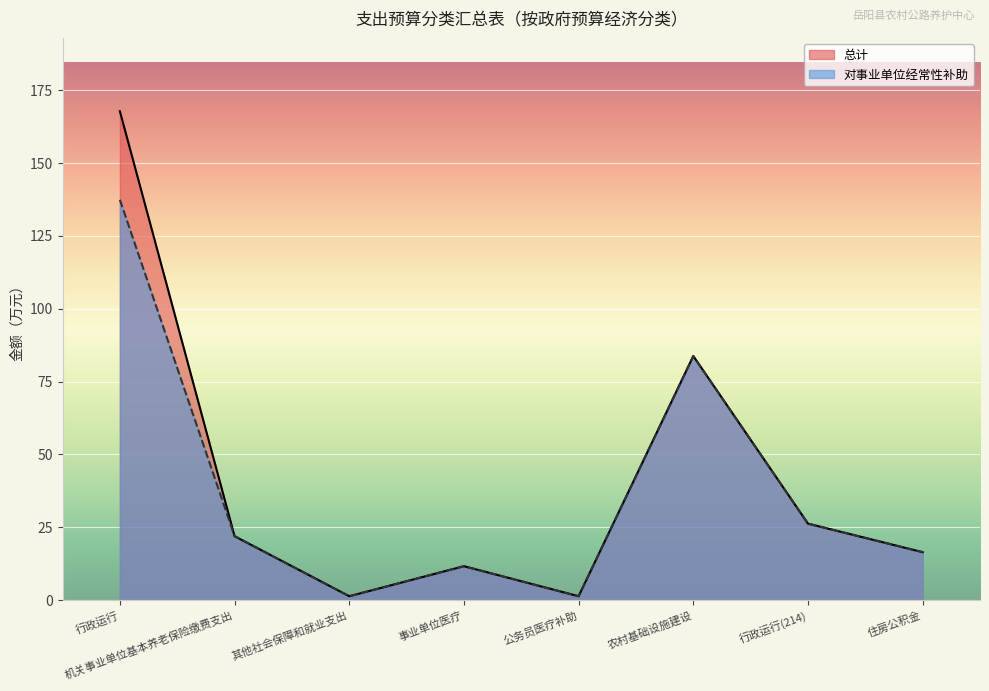

How many values in the 总计 series exceed 21?

4